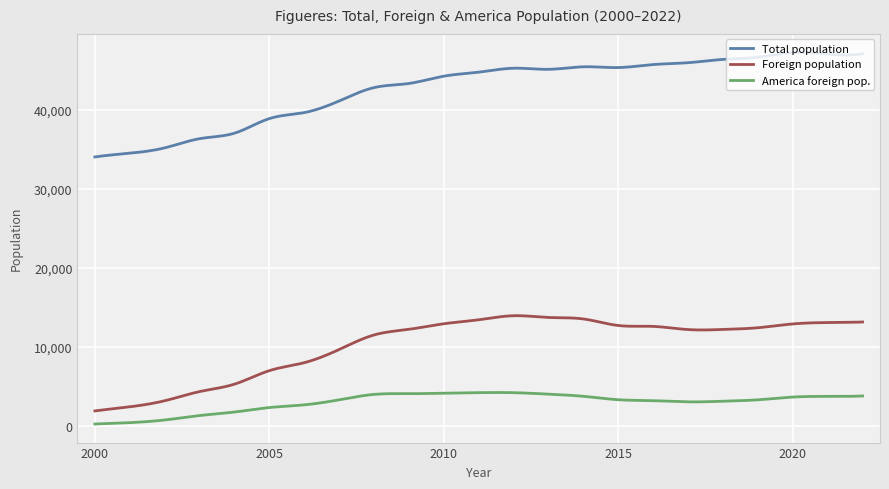

Is this an area chart (filled region under the line)?

No